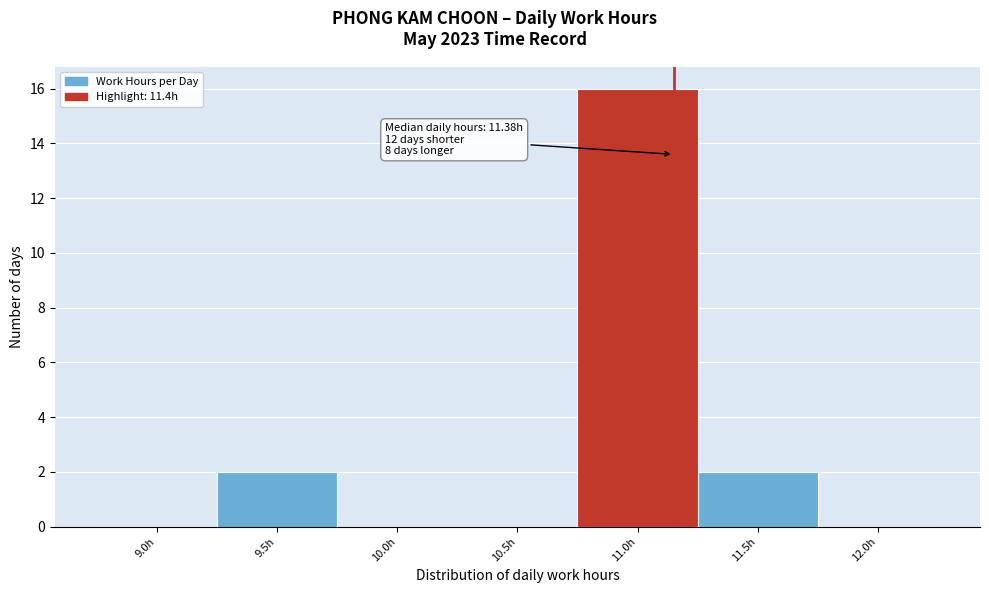

Reading left to right, what are all the values shown in this chart?

9.0h=0	9.5h=2	10.0h=0	10.5h=0	11.0h=16	11.5h=2	12.0h=0